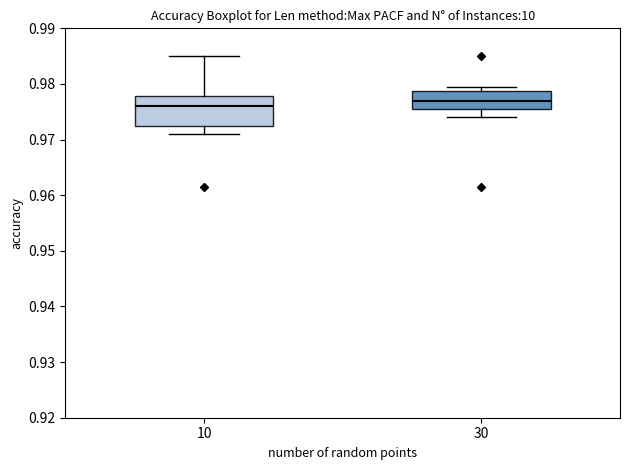

Comparing the boxes themselves (not the whiskers), which one is the tallest?

10